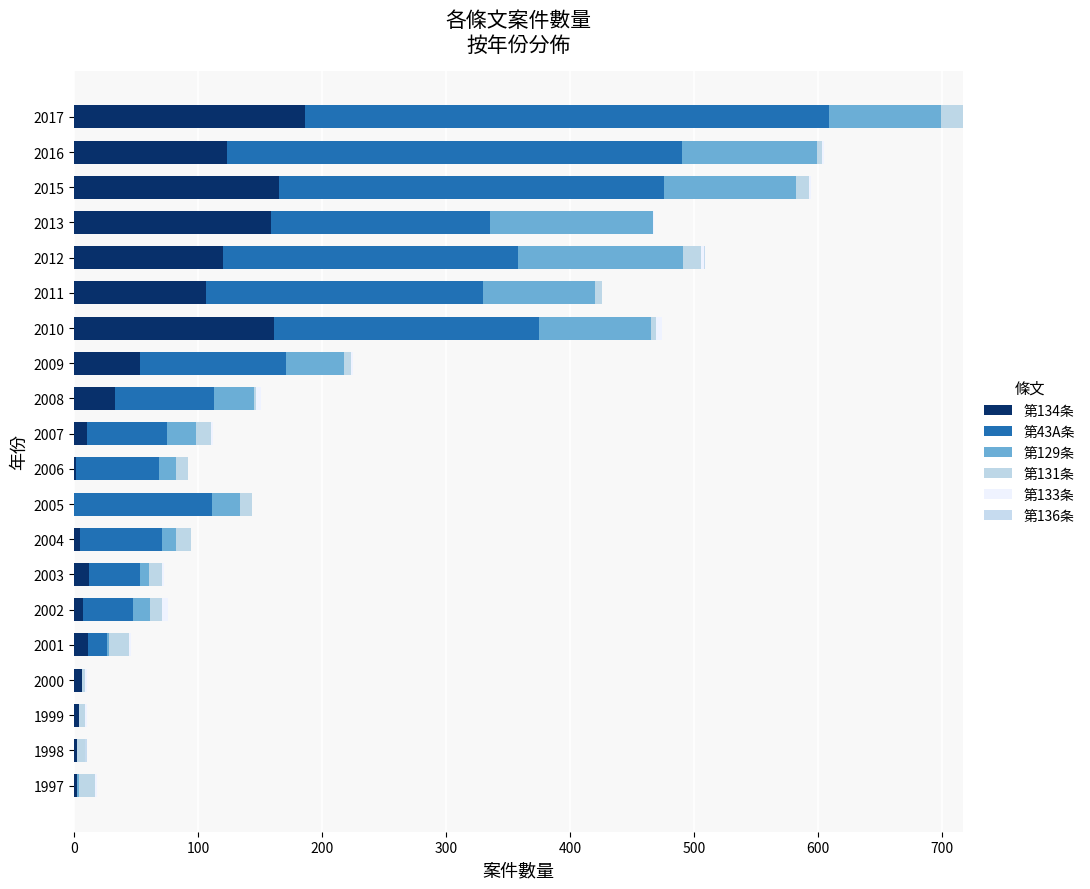

How many series are shown in this chart?

6